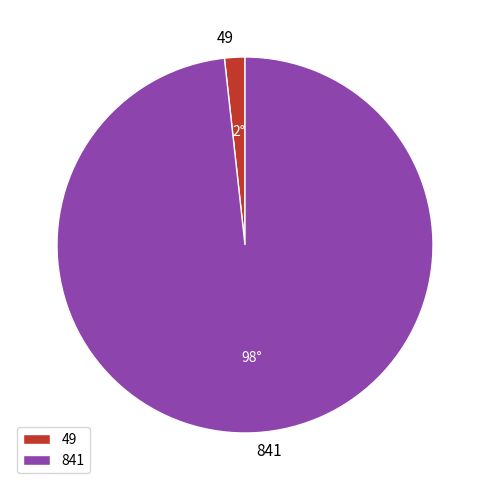

Which category has the smallest portion of the pie?

49